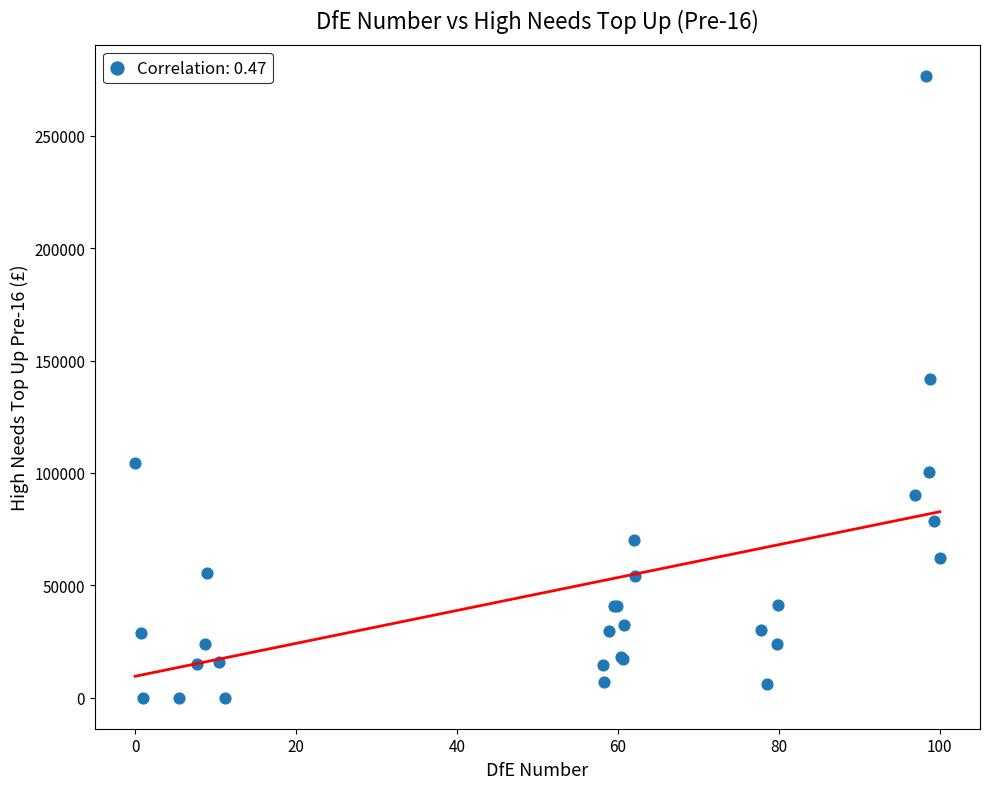

What Y value in the scatter plot is closest to 138365?

141980.4